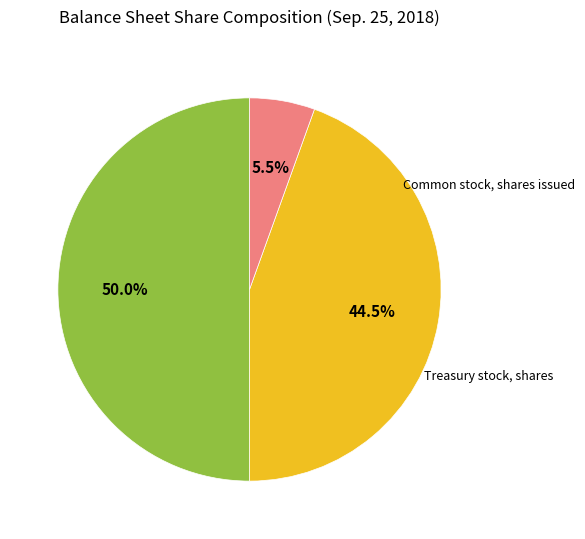

What is the ratio of the value at Common stock, shares outstanding to the value at Common stock, shares issued?

0.9